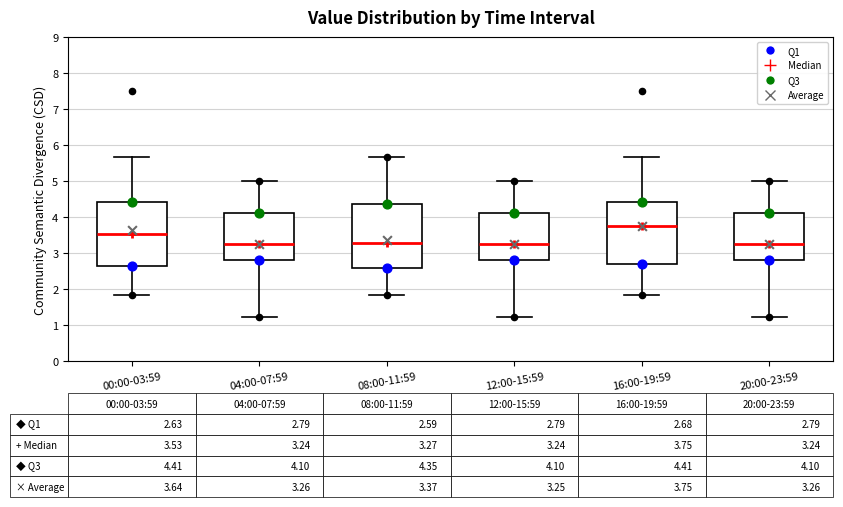

Which box has the highest median line?

16:00-19:59